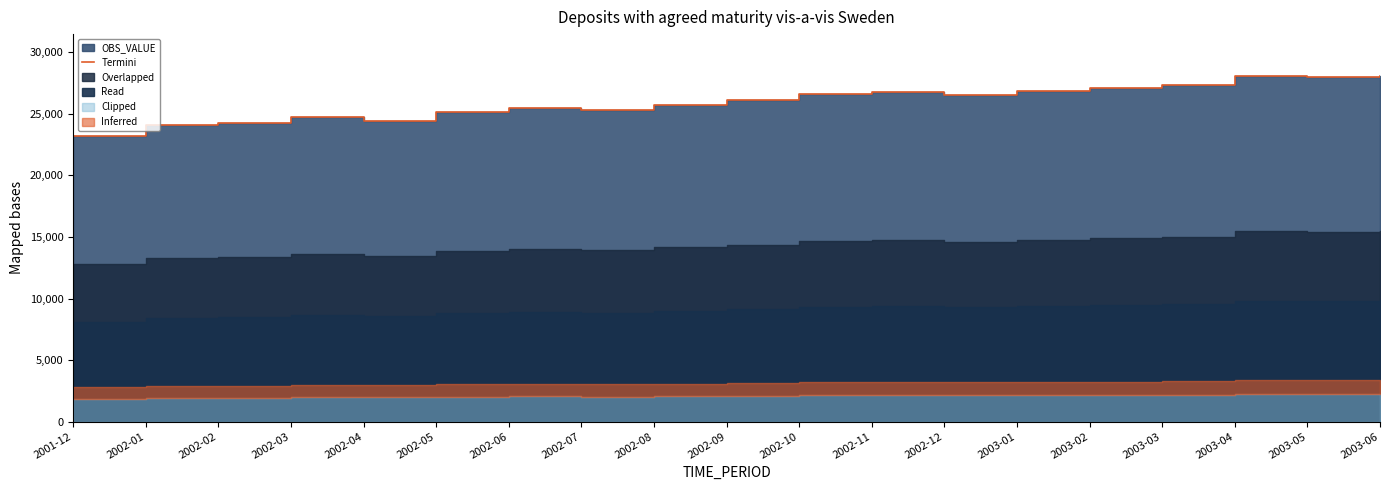

How many data points are less than 26158?

9